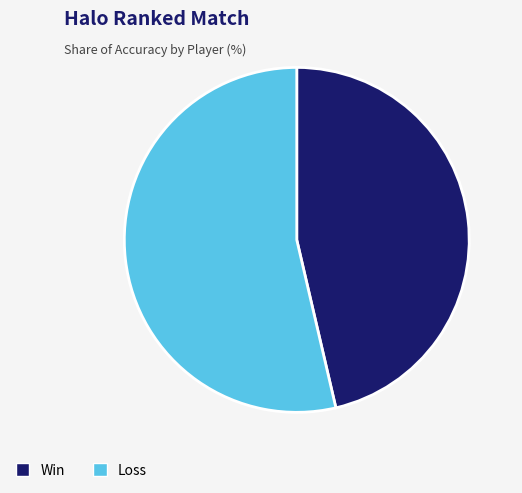

Which has a higher value, Win or Loss?

Loss